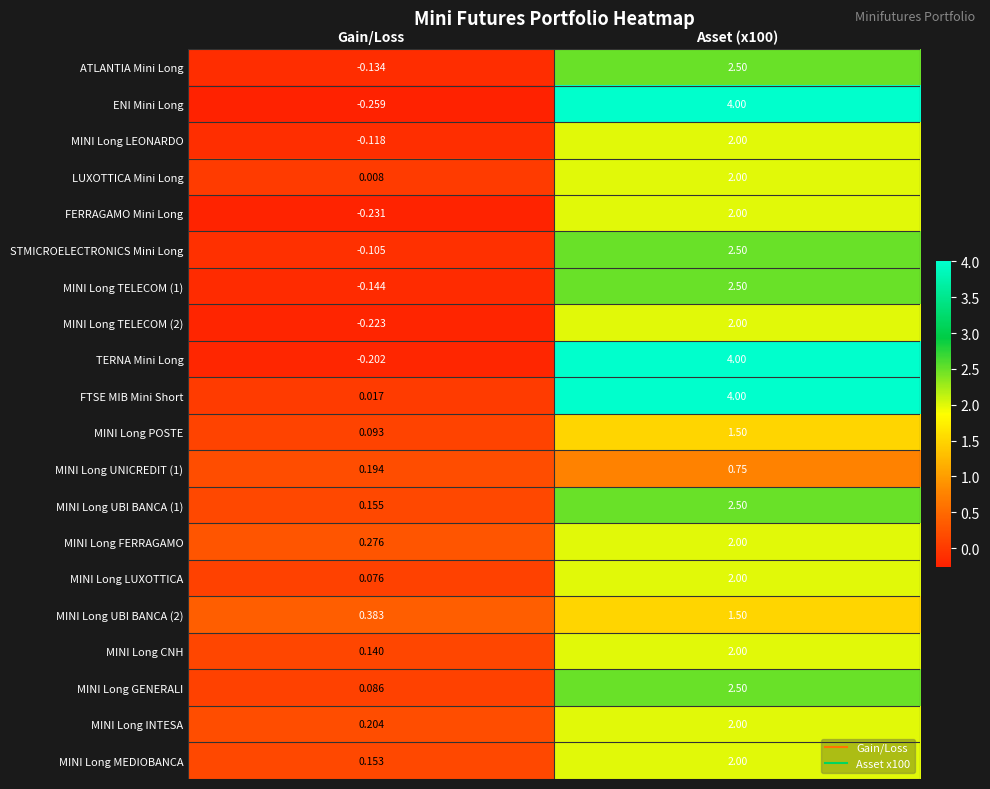

At how many categories does at least one series exceed 0?

2